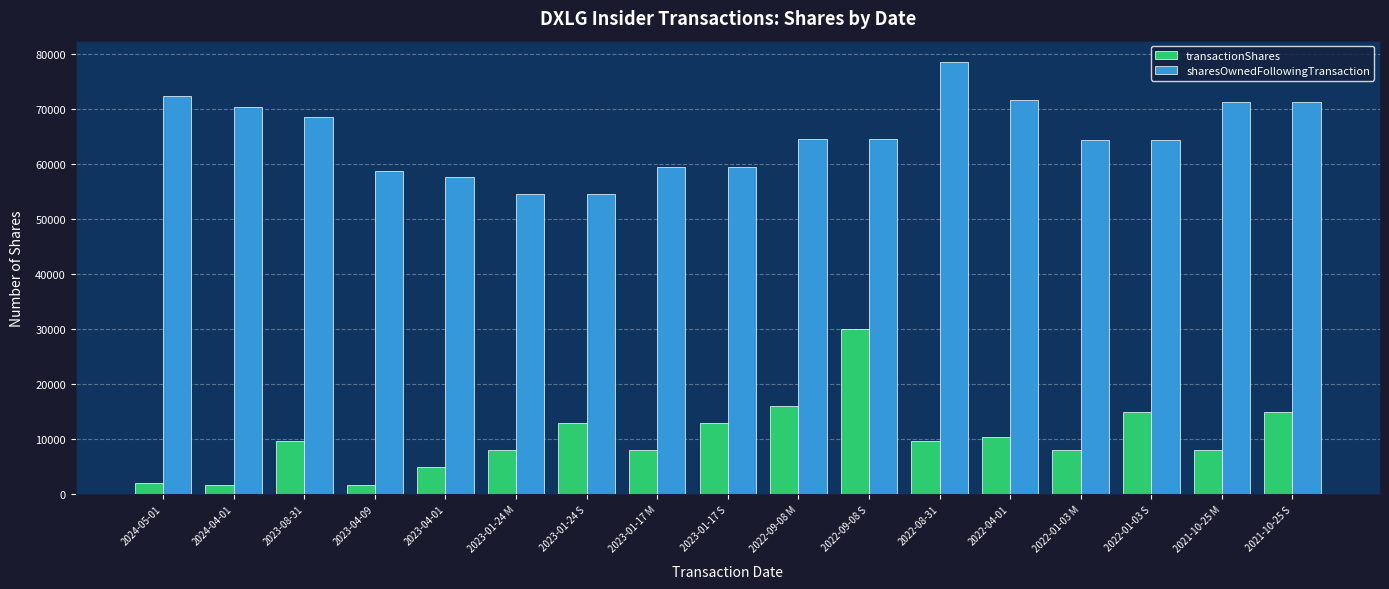

Rank the series by their average value, from lowest to highest.

transactionShares, sharesOwnedFollowingTransaction